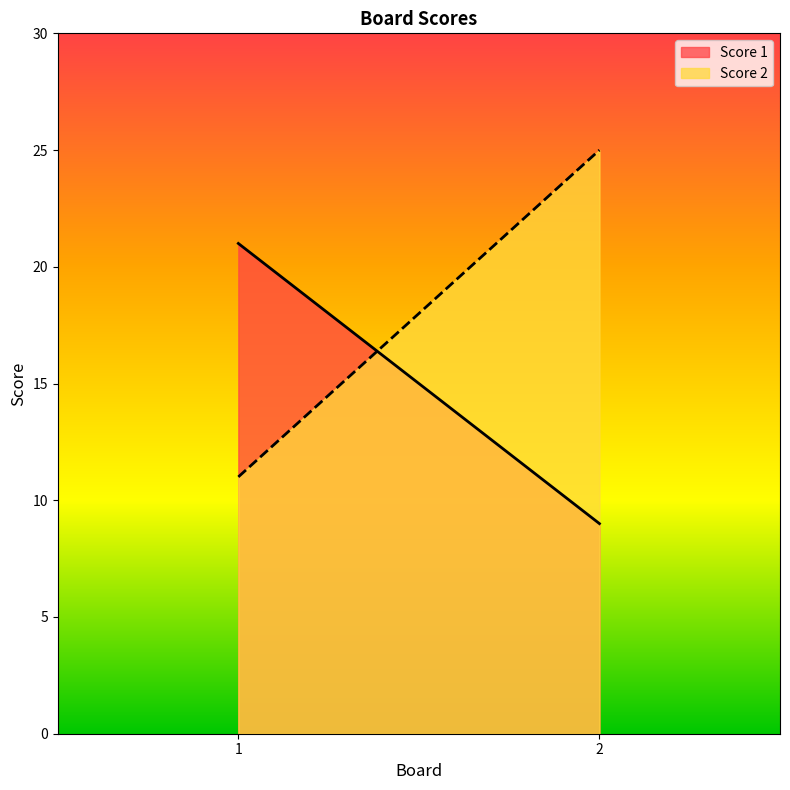

What is the sum of all Score 2 values?

36